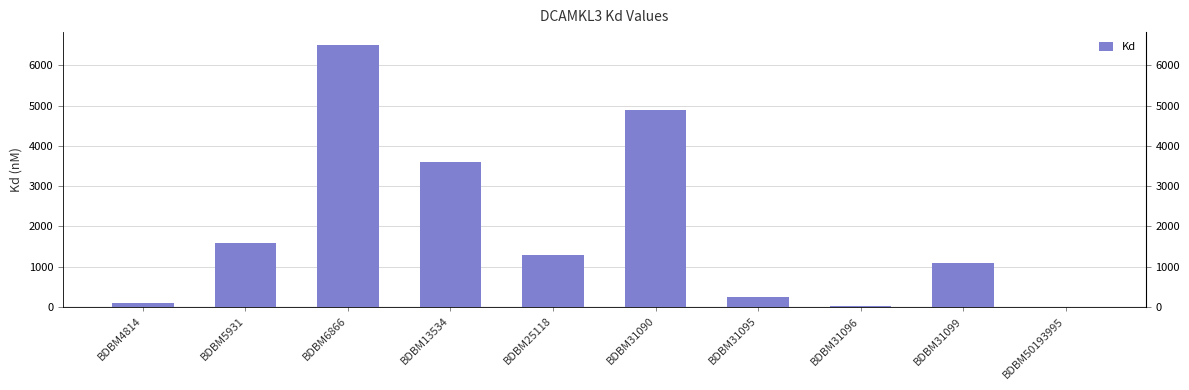

Which label corresponds to the smallest value in the chart?

BDBM50193995